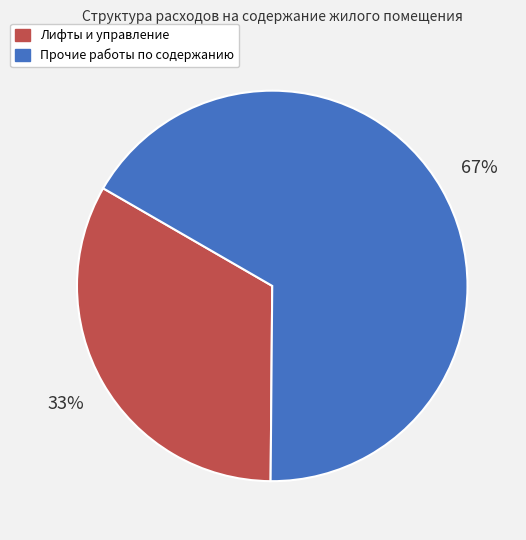

Does any single category account for the majority?

Yes